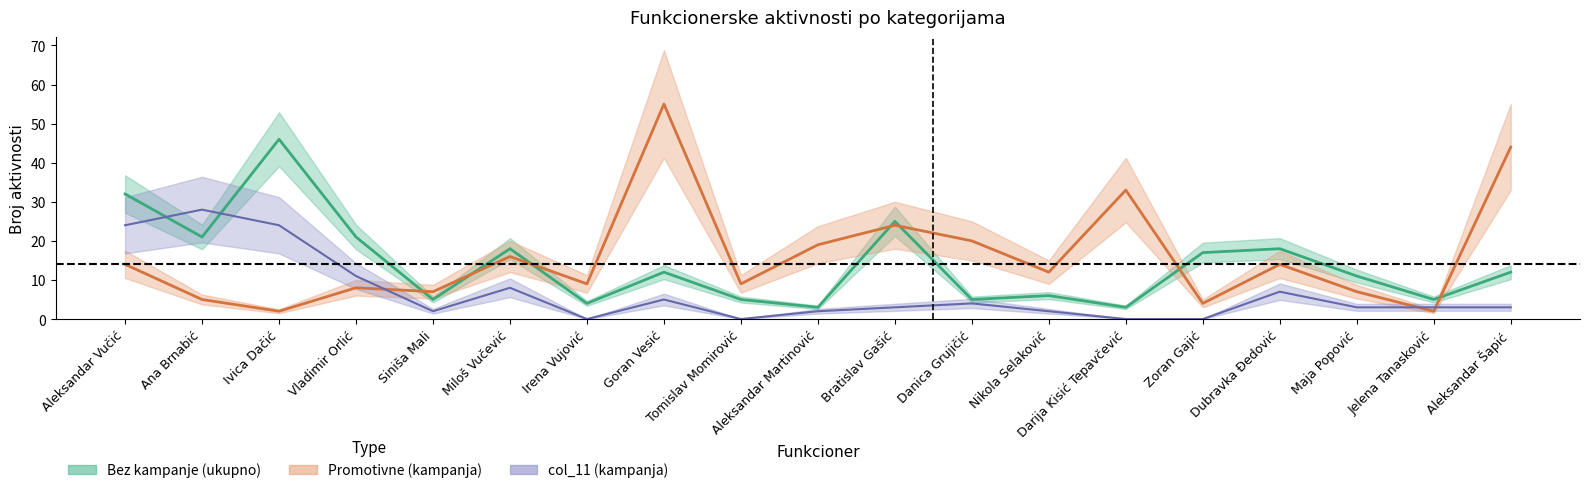

How many data points does each series have?

19